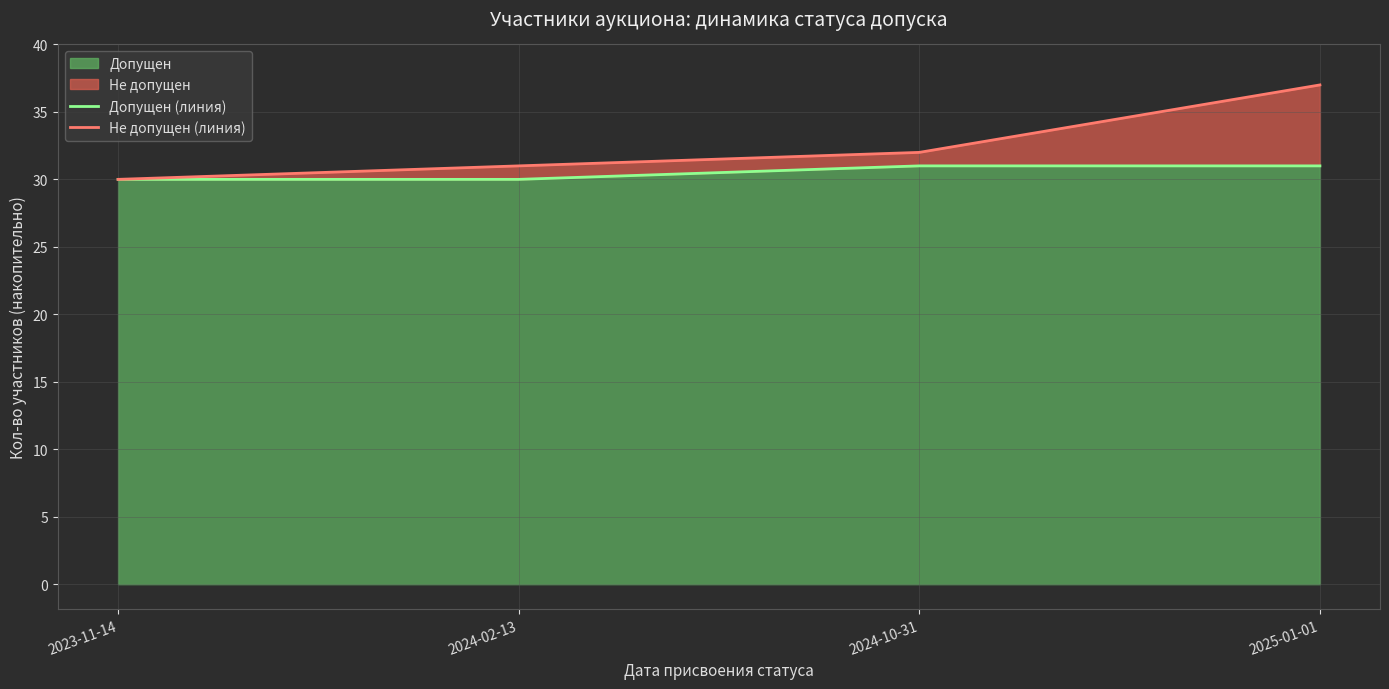

Where does the Не допущен (линия) series first go above 32?

2025-01-01